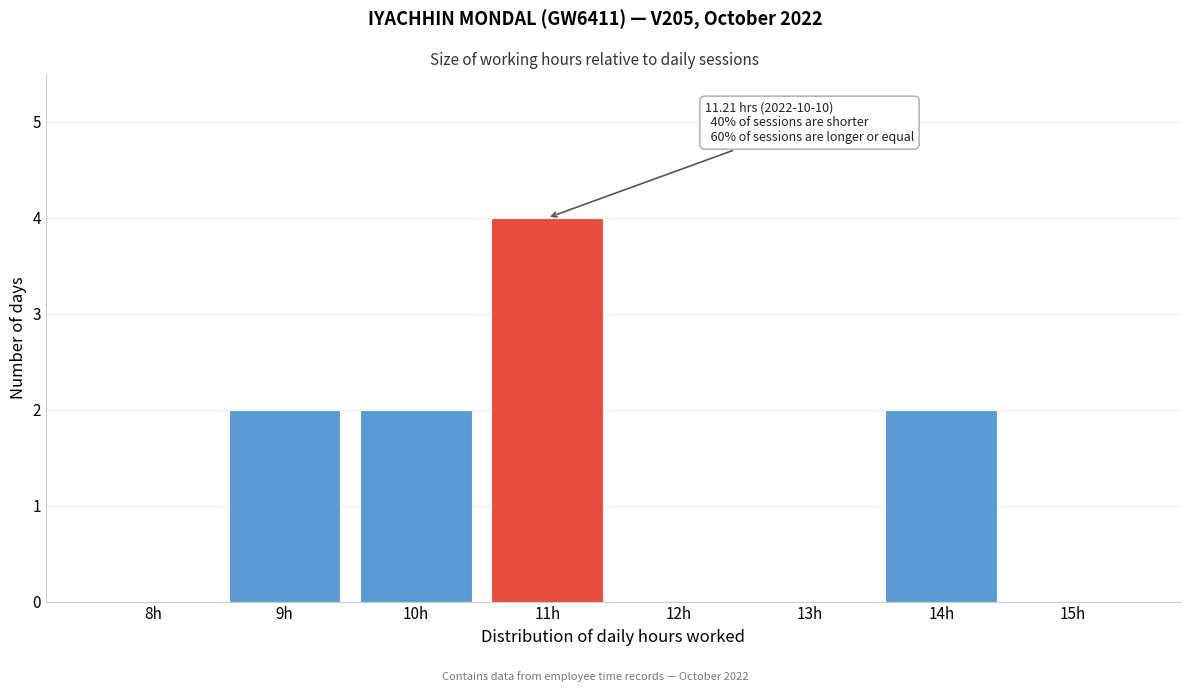

Reading right to left, list all the values displayed in this chart.

15h=0	14h=2	13h=0	12h=0	11h=4	10h=2	9h=2	8h=0